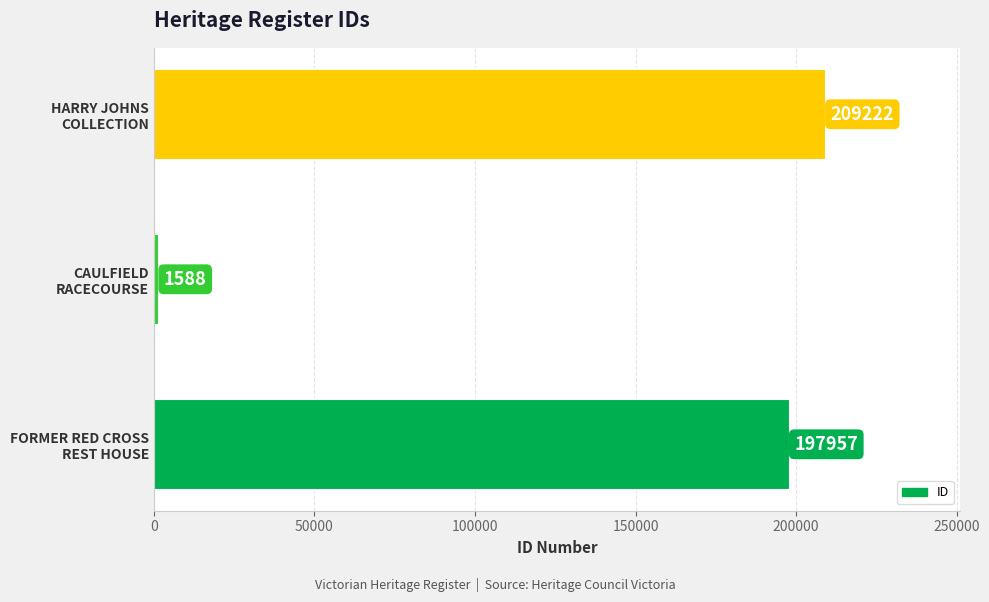

What is the difference between the maximum and second lowest values?

11265